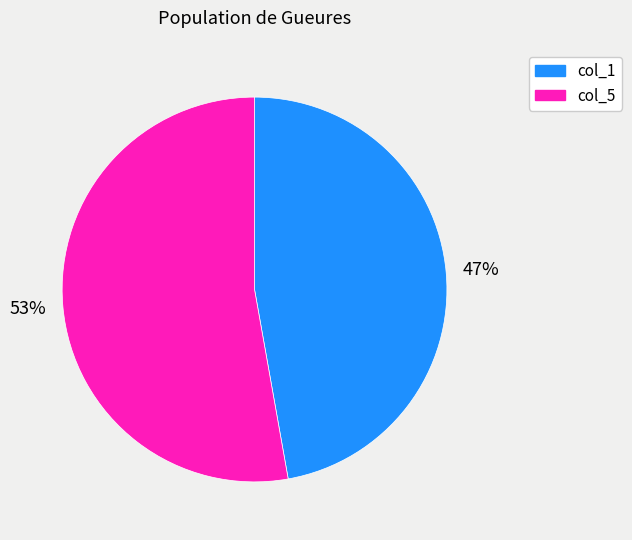

How many segments does this pie chart have?

2